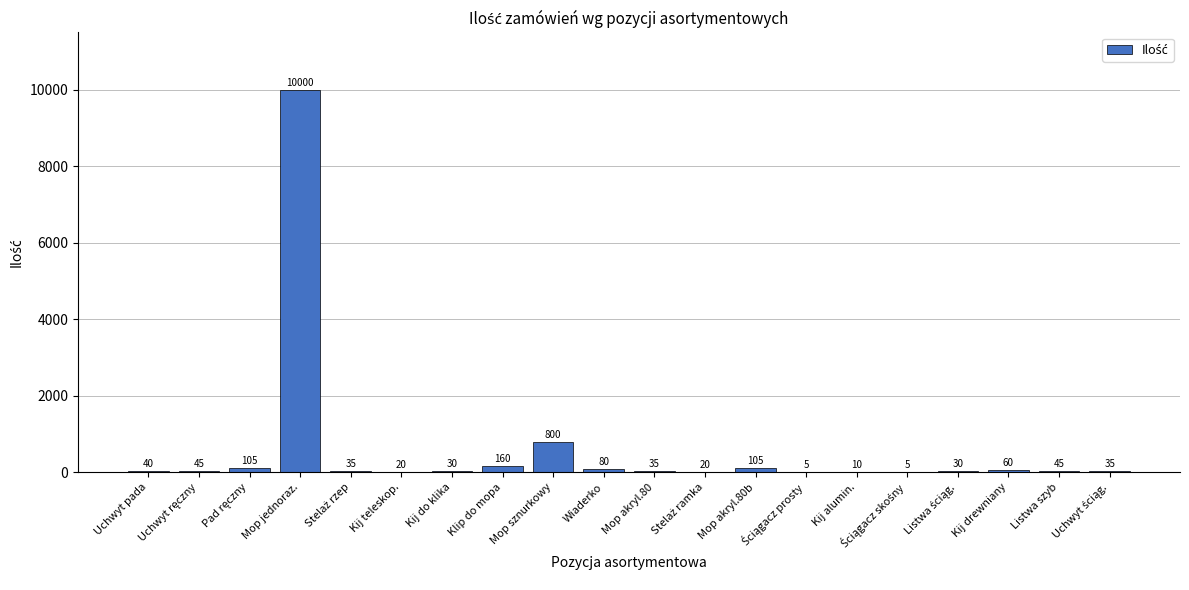

The chart shows a value of 10 at Kij alumin.. True or false?

True